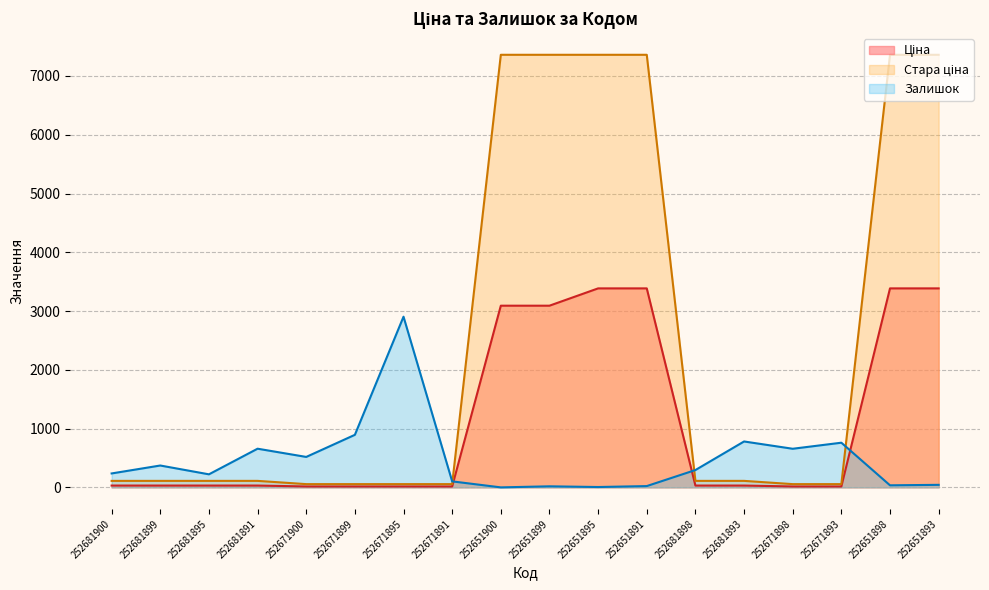

Reading left to right, what are all the values shown in this chart?

Ціна: 252681900=30.9	252681899=30.9	252681895=30.9	252681891=30.9	252671900=15.5	252671899=15.5	252671895=15.5	252671891=15.5	252651900=3091.3	252651899=3091.3	252651895=3385.7	252651891=3385.7	252681898=30.9	252681893=30.9	252671898=15.5	252671893=15.5	252651898=3385.7	252651893=3385.7
Стара ціна: 252681900=110.5	252681899=110.5	252681895=110.5	252681891=110.5	252671900=55.3	252671899=55.3	252671895=55.3	252671891=55.3	252651900=7360.2	252651899=7360.2	252651895=7360.2	252651891=7360.2	252681898=110.5	252681893=110.5	252671898=55.3	252671893=55.3	252651898=7360.2	252651893=7360.2
Залишок: 252681900=237.0	252681899=372.0	252681895=222.0	252681891=658.0	252671900=518.0	252671899=894.0	252671895=2904.0	252671891=102.0	252651900=0.0	252651899=18.0	252651895=6.0	252651891=22.0	252681898=295.0	252681893=781.0	252671898=657.0	252671893=760.0	252651898=35.0	252651893=43.0